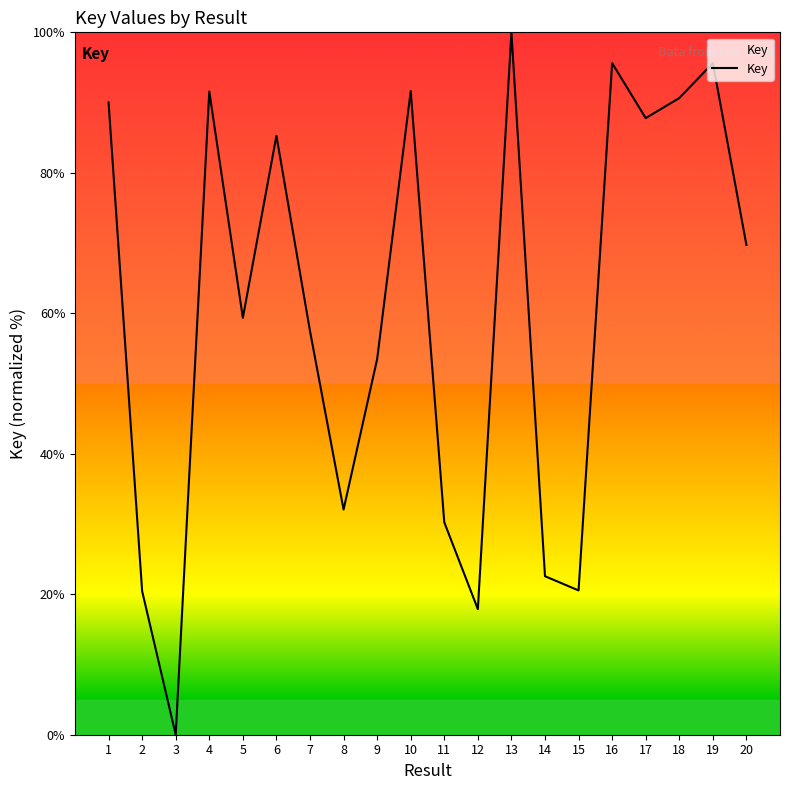

What is the difference between the values at 8 and 20?

37.7